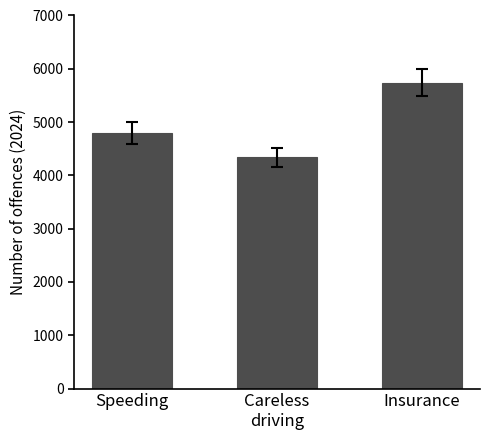

List the labels in order of value, smallest first.

Careless
driving, Speeding, Insurance